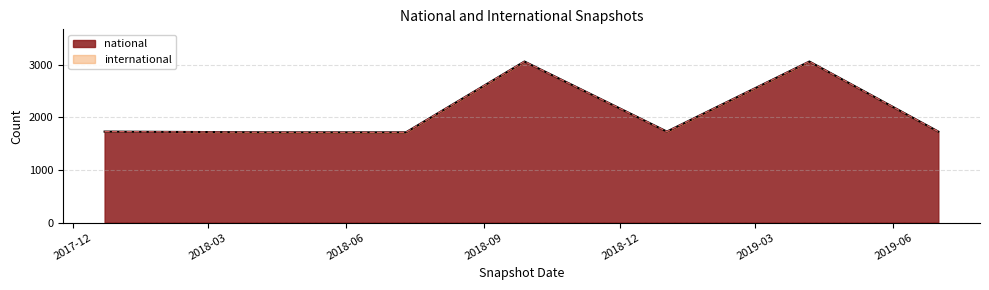

What position from the right is 2018-09-28?

4